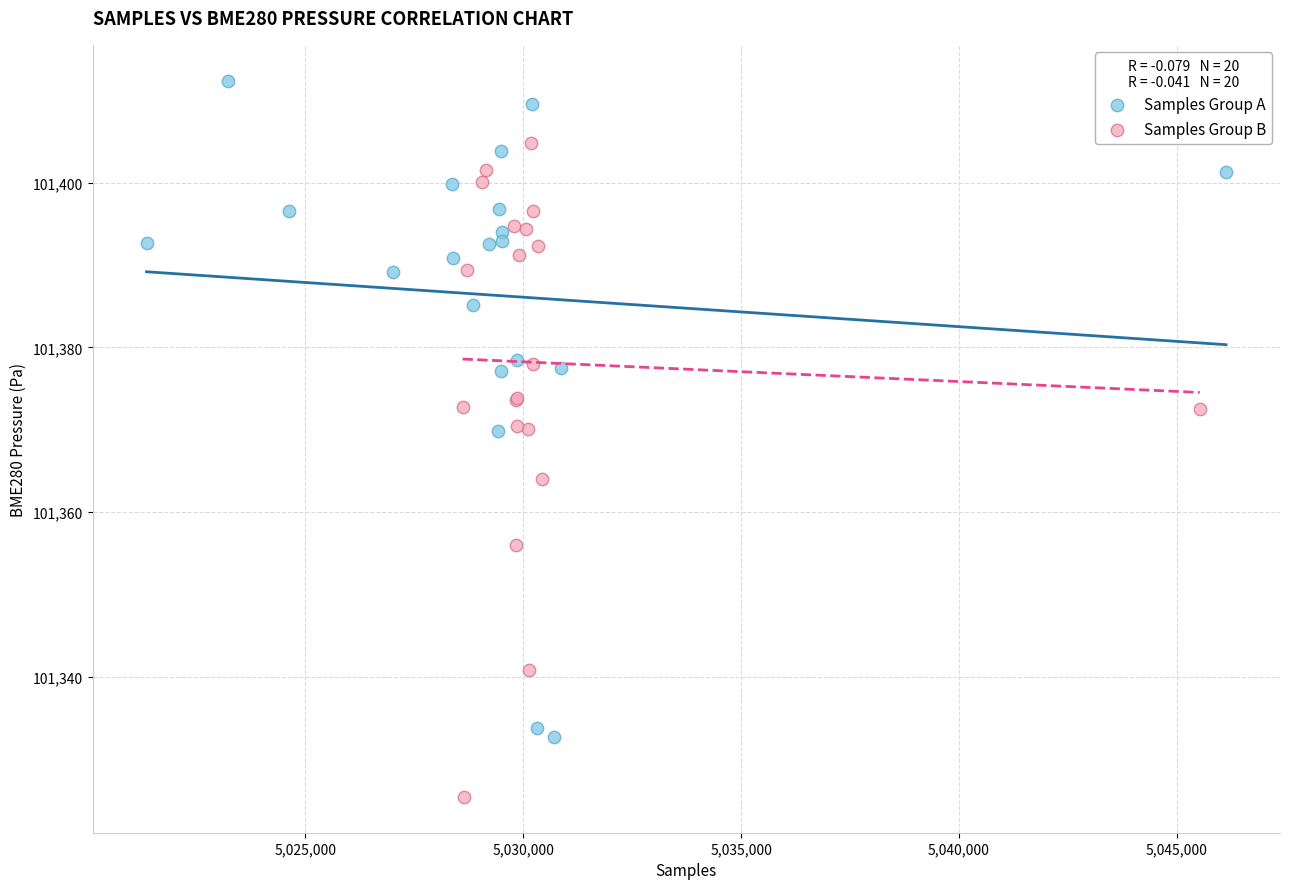

Which series contains the highest Y value?

Samples Group A